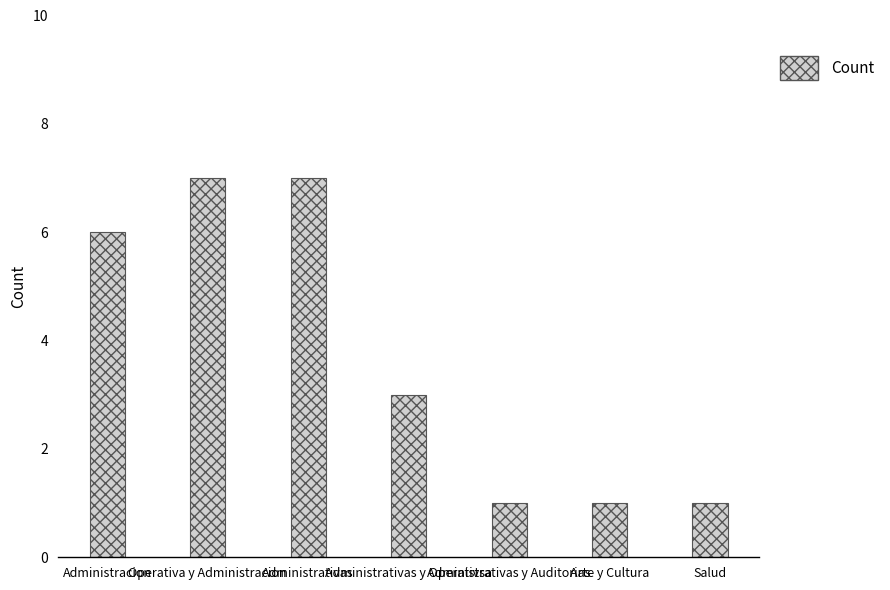

How many data points does each series have?

7